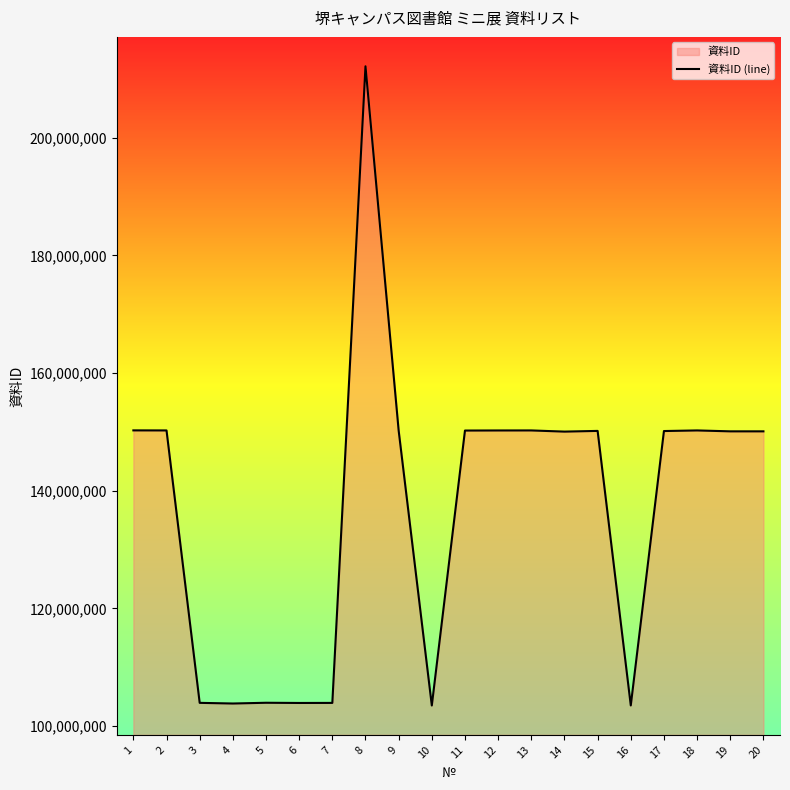

Count the number of categories in the chart.

20